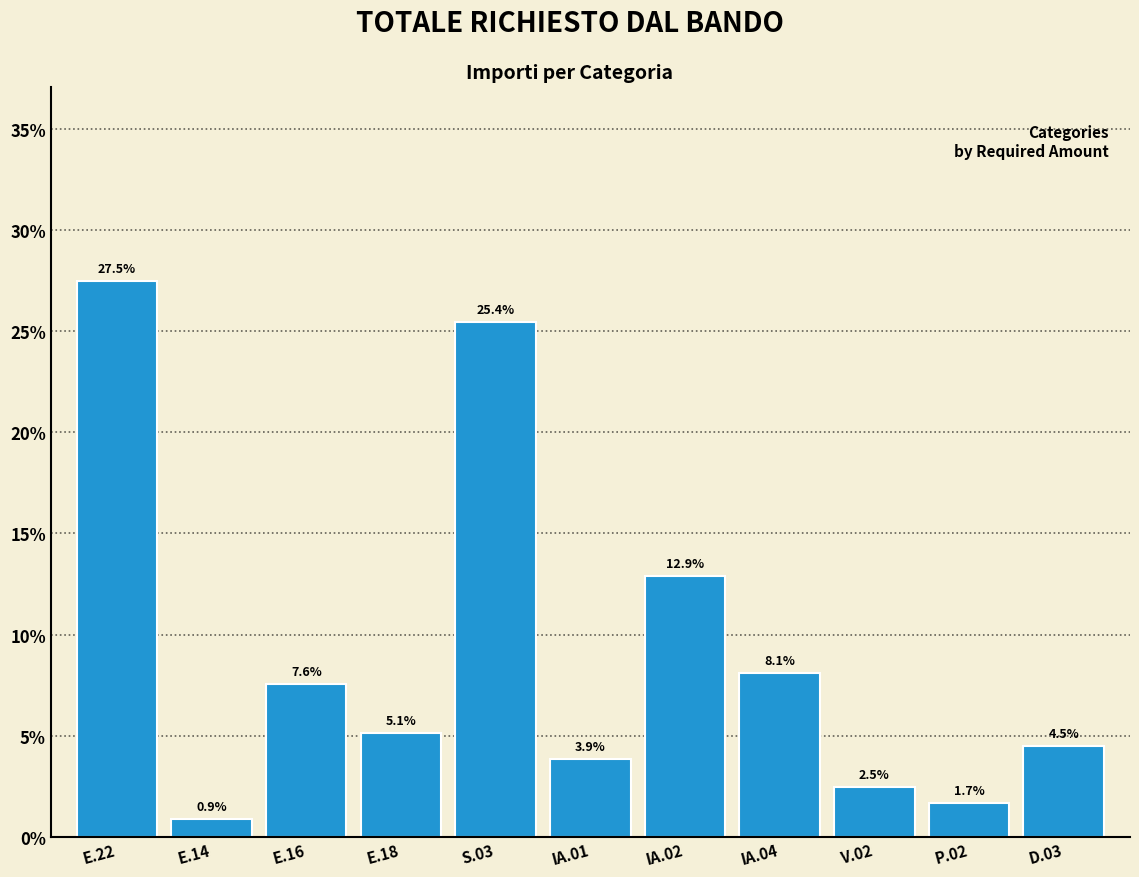

Reading left to right, list all the values displayed in this chart.

E.22=27.5	E.14=0.9	E.16=7.6	E.18=5.1	S.03=25.4	IA.01=3.9	IA.02=12.9	IA.04=8.1	V.02=2.5	P.02=1.7	D.03=4.5